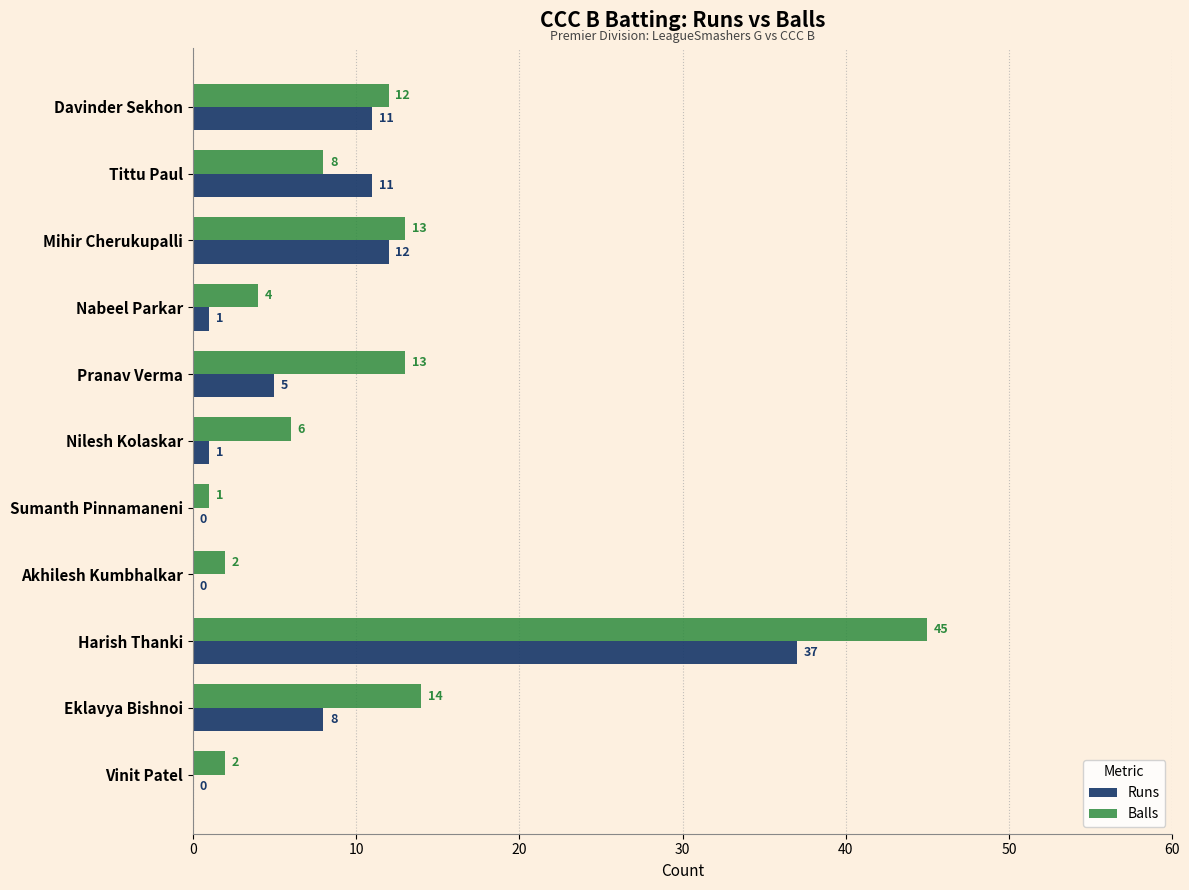

How many series are shown in this chart?

2